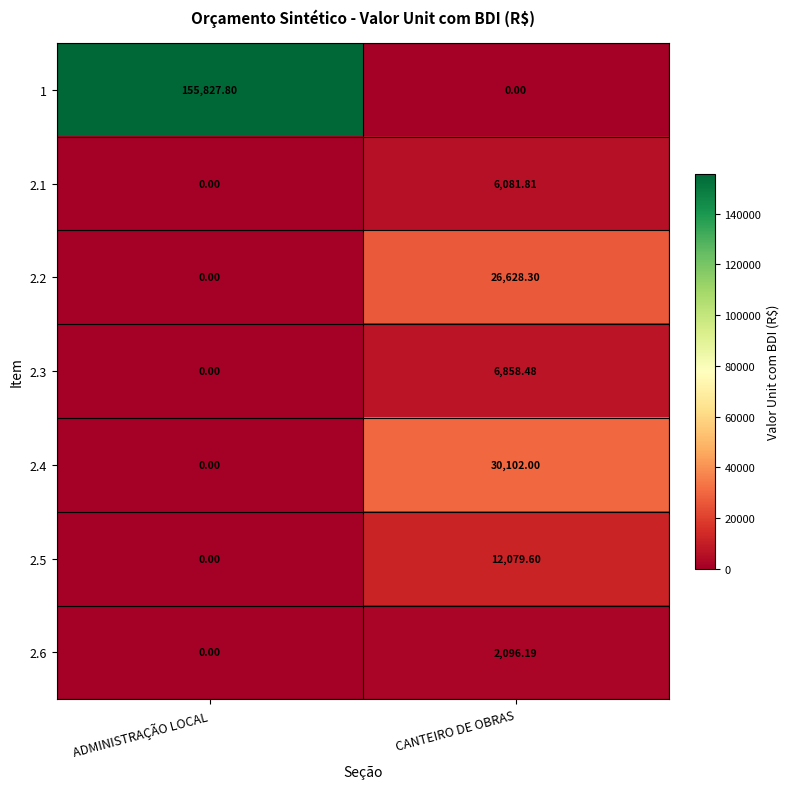

How many positive values does the 2.5 series have?

1